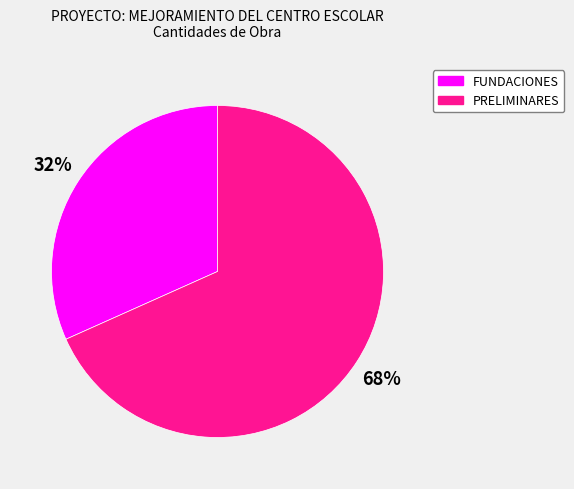

Which category has the smallest portion of the pie?

FUNDACIONES